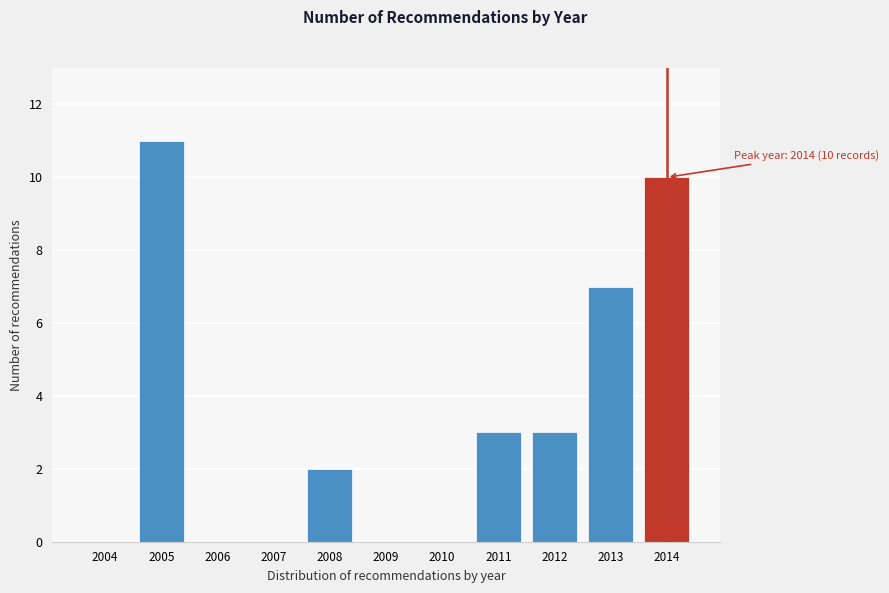

Reading left to right, transcribe all the data shown in this chart.

2004=0	2005=11	2006=0	2007=0	2008=2	2009=0	2010=0	2011=3	2012=3	2013=7	2014=10